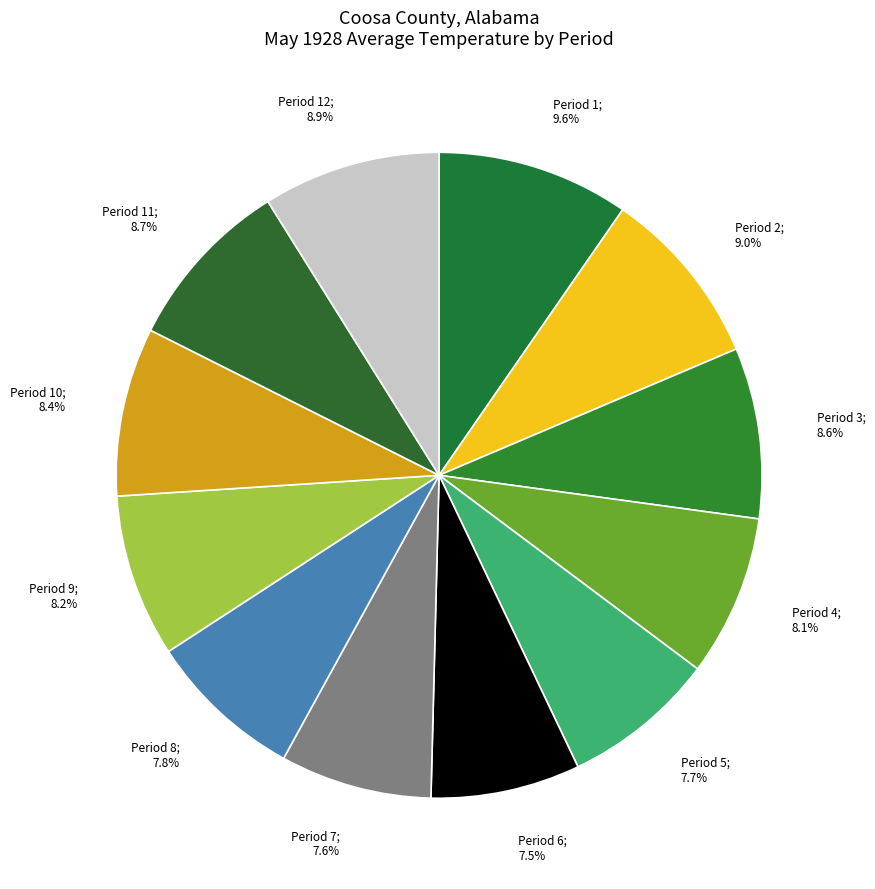

Which slice is the largest?

Period 1; 9.6%